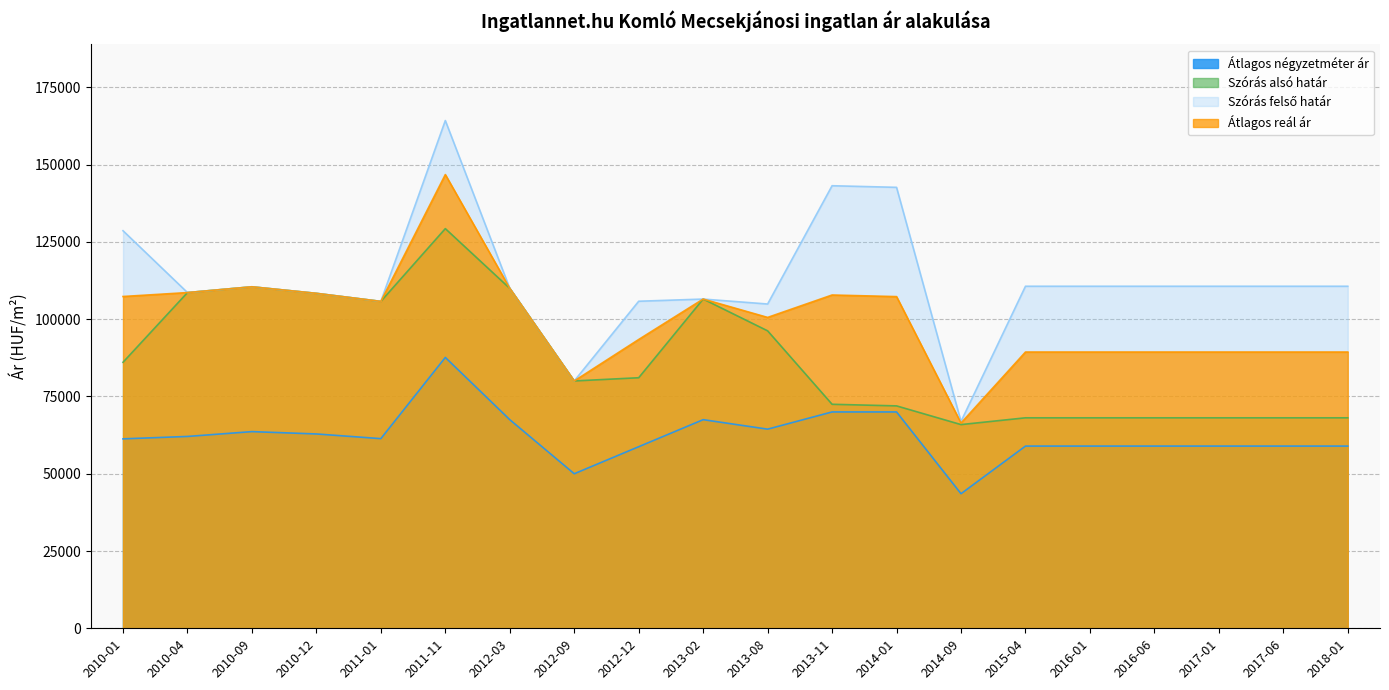

In Szórás felső határ, how many points are lower than both neighbors (excluding endpoints)?

5